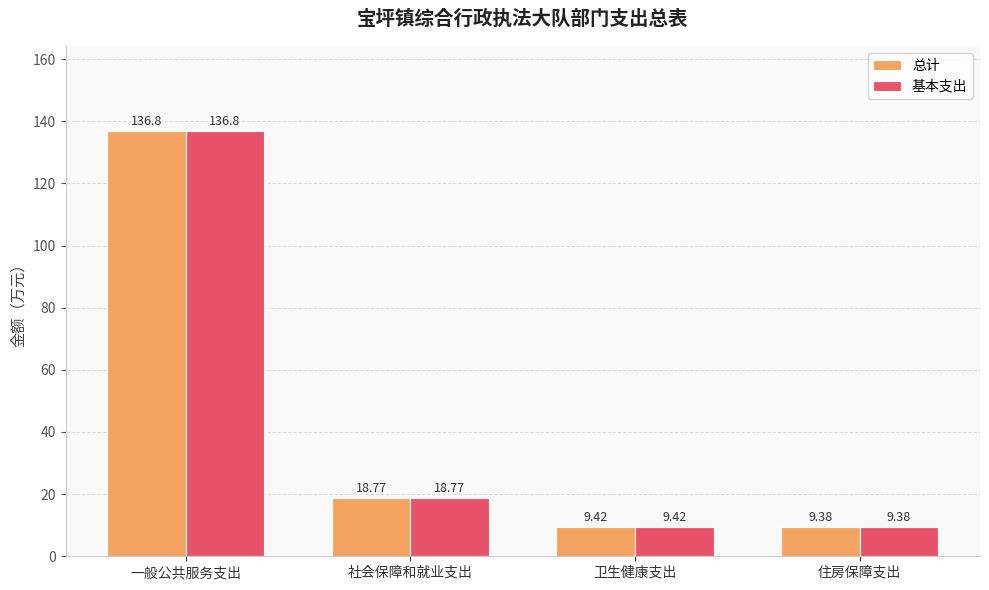

What is the greatest value displayed?

136.8